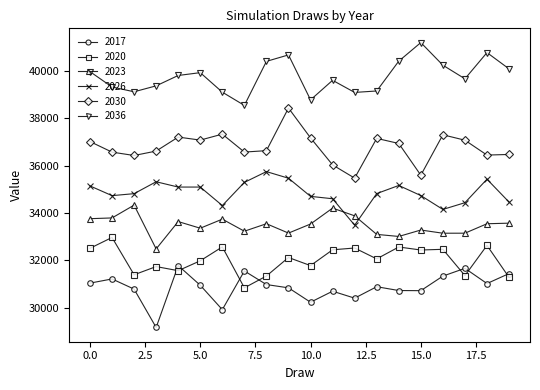

What is the average value of the 2030 series?

36772.1